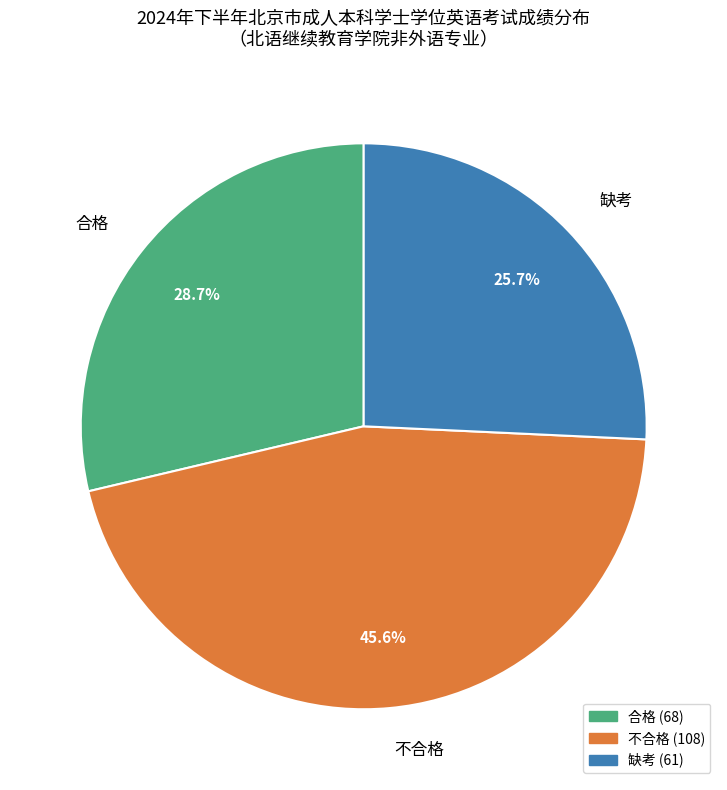

What portion of the pie excludes 合格?

71.3%